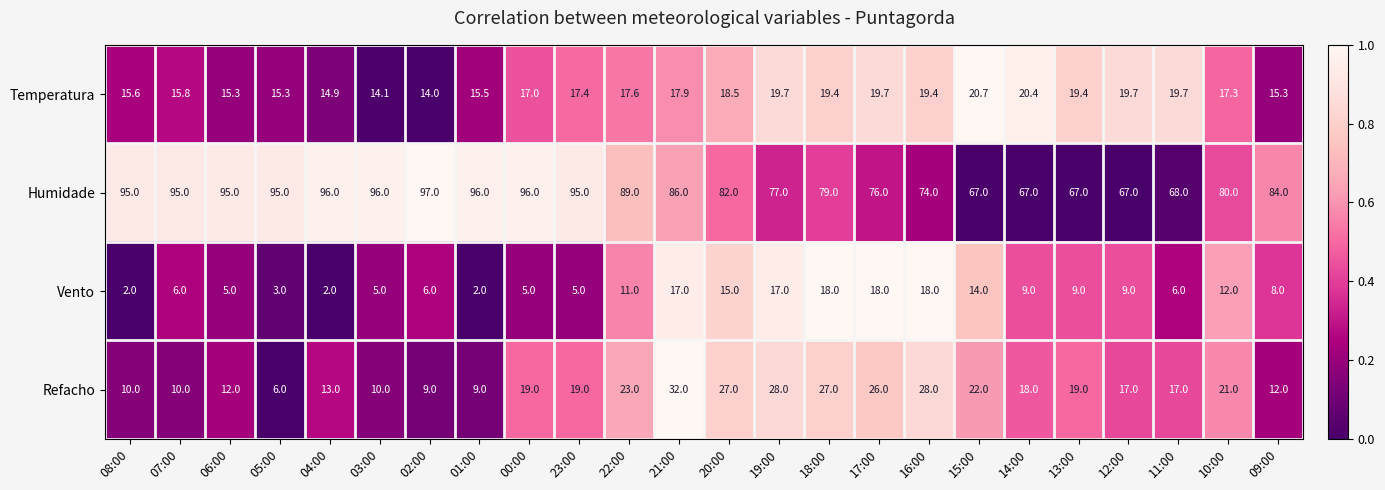

What is the difference between the highest and lowest values at 16:00?

56.0